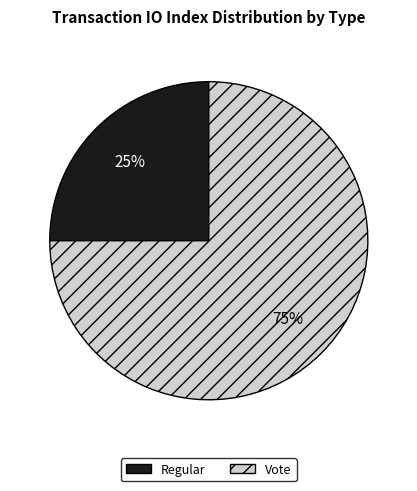

Which category has the biggest portion of the pie?

Vote